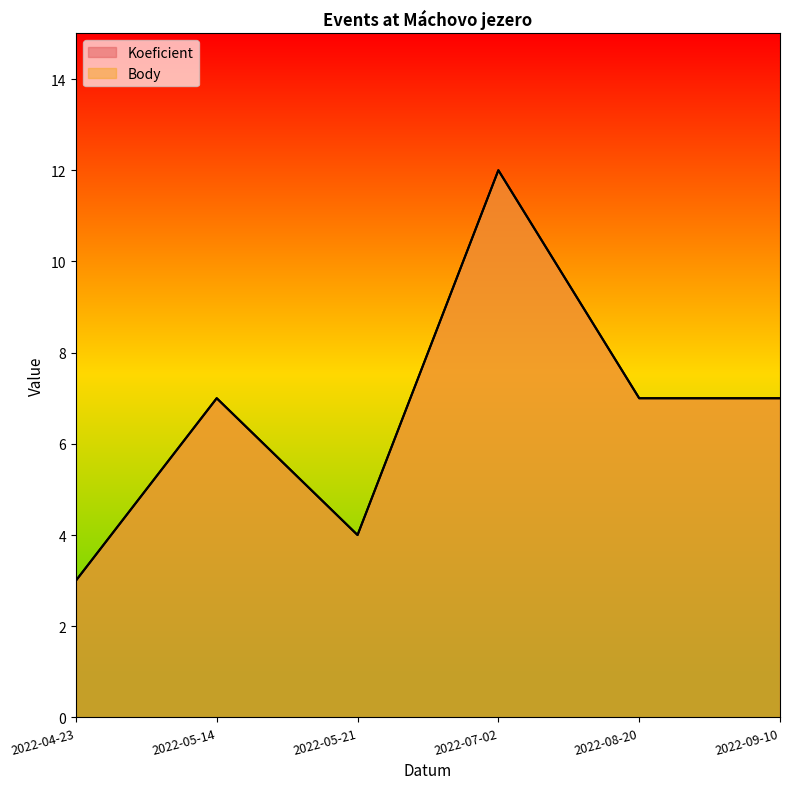

What is the label of the 2nd point from the right?

2022-08-20